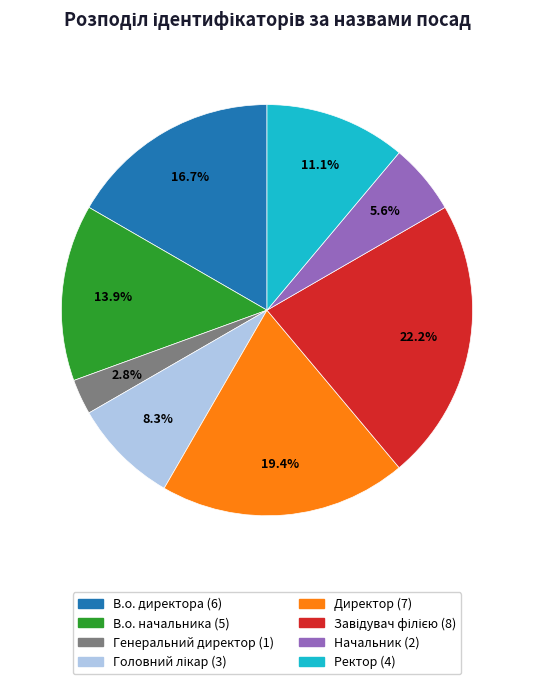

To the nearest percent, what percentage of the pie is В.о. директора?

17%